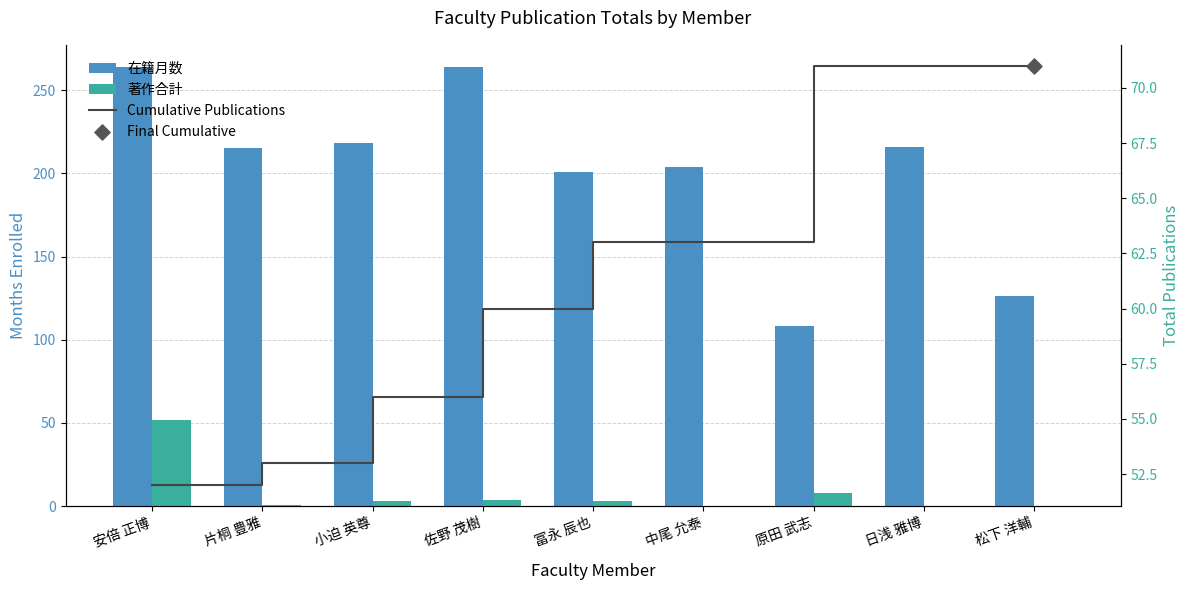

Which series reaches the maximum Y coordinate?

在籍月数